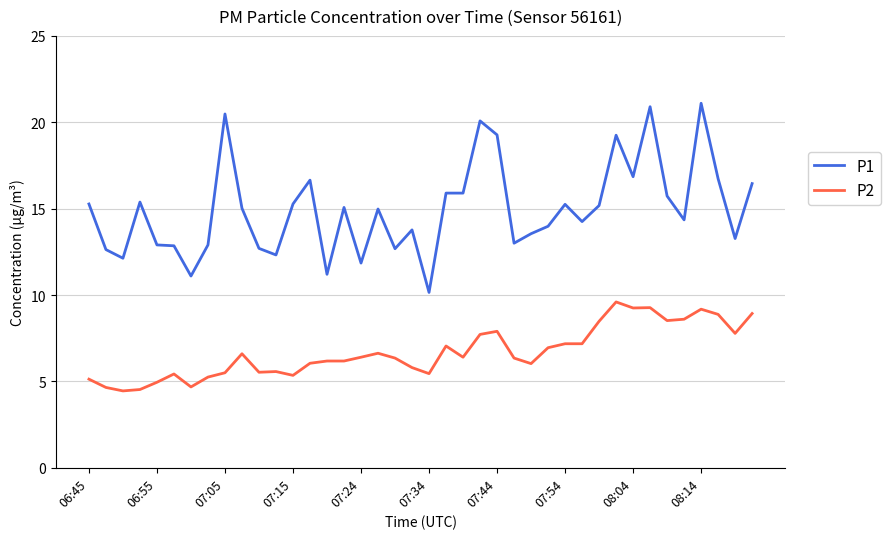

Which series has the largest total across all categories?

P1